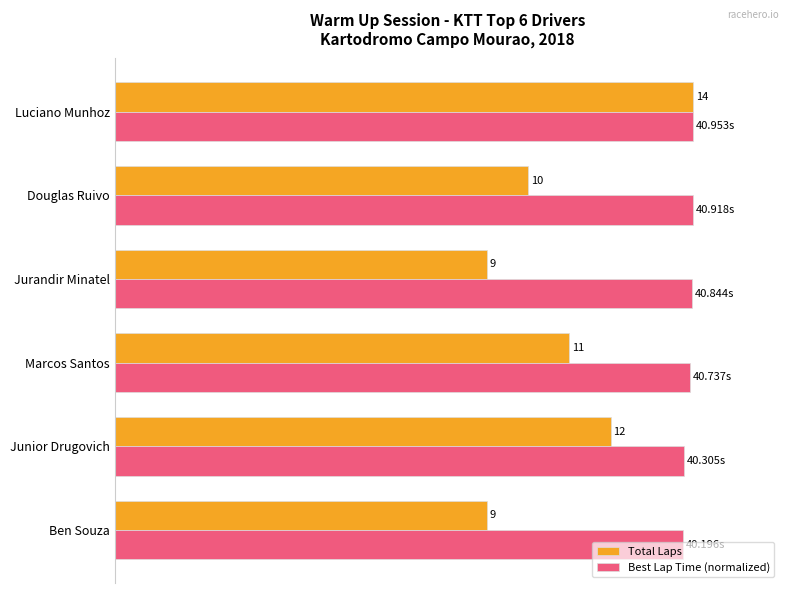

What are all the series names shown in the legend?

Total Laps, Best Lap Time (normalized)